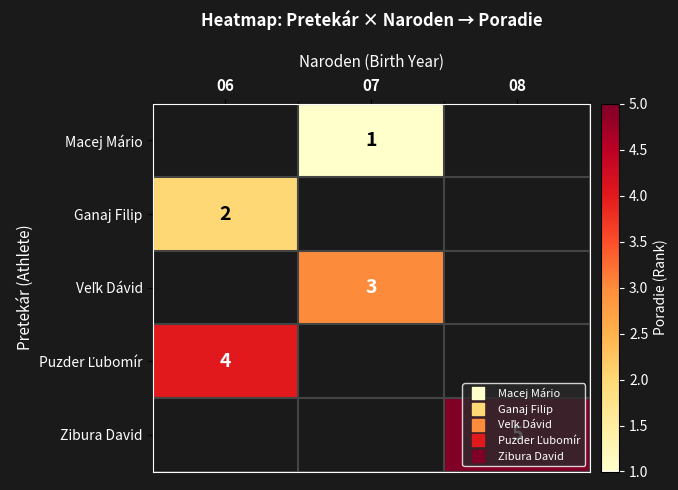

What is the highest value of the Puzder Ľubomír series?

4.0